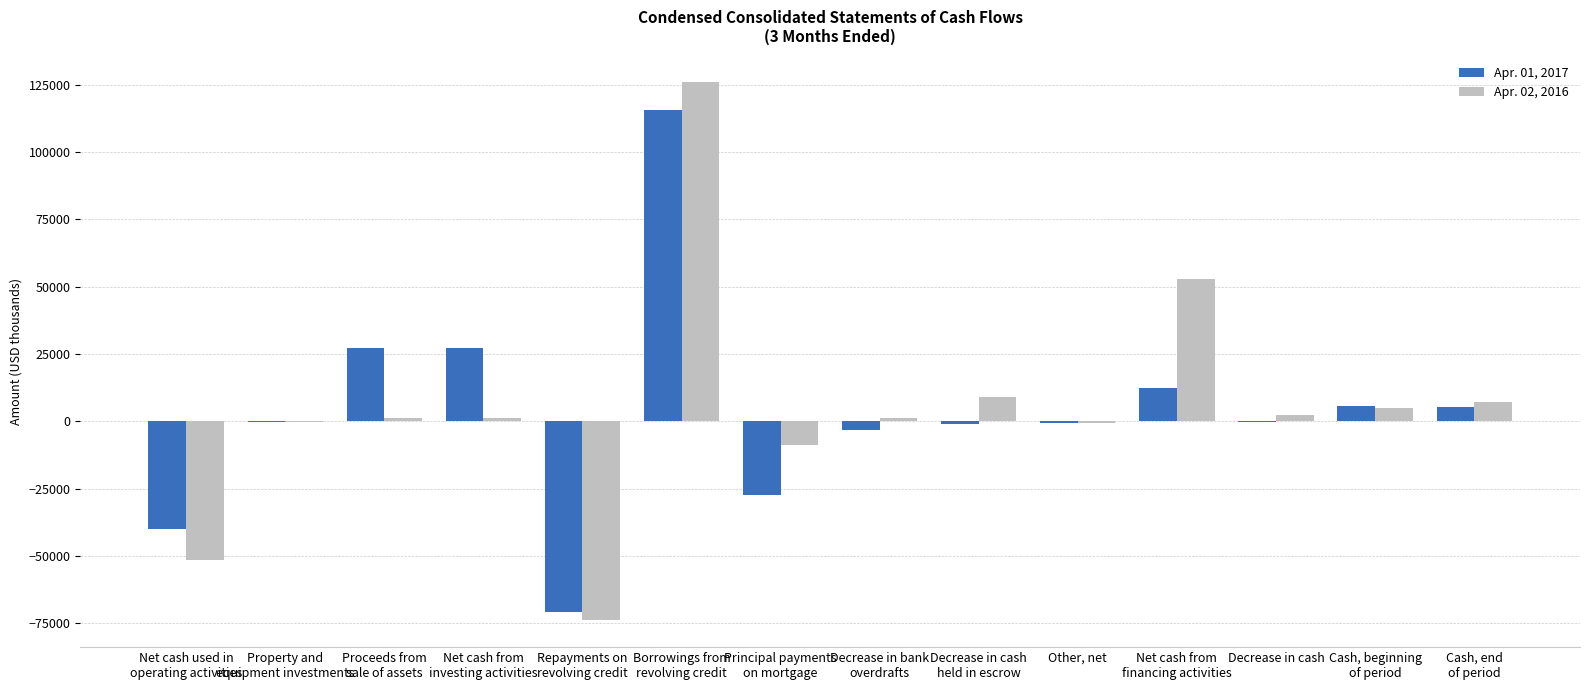

What is the sum of the Apr. 01, 2017 values at Borrowings from
revolving credit and Cash, beginning
of period?

121093